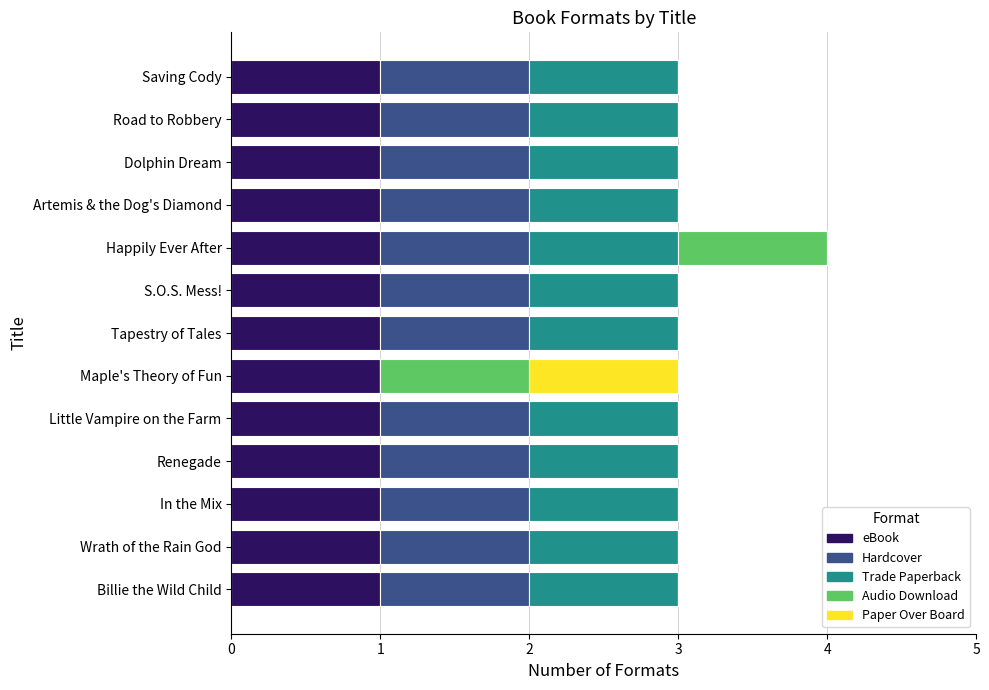

At which category is the sum across all series the highest?

Happily Ever After